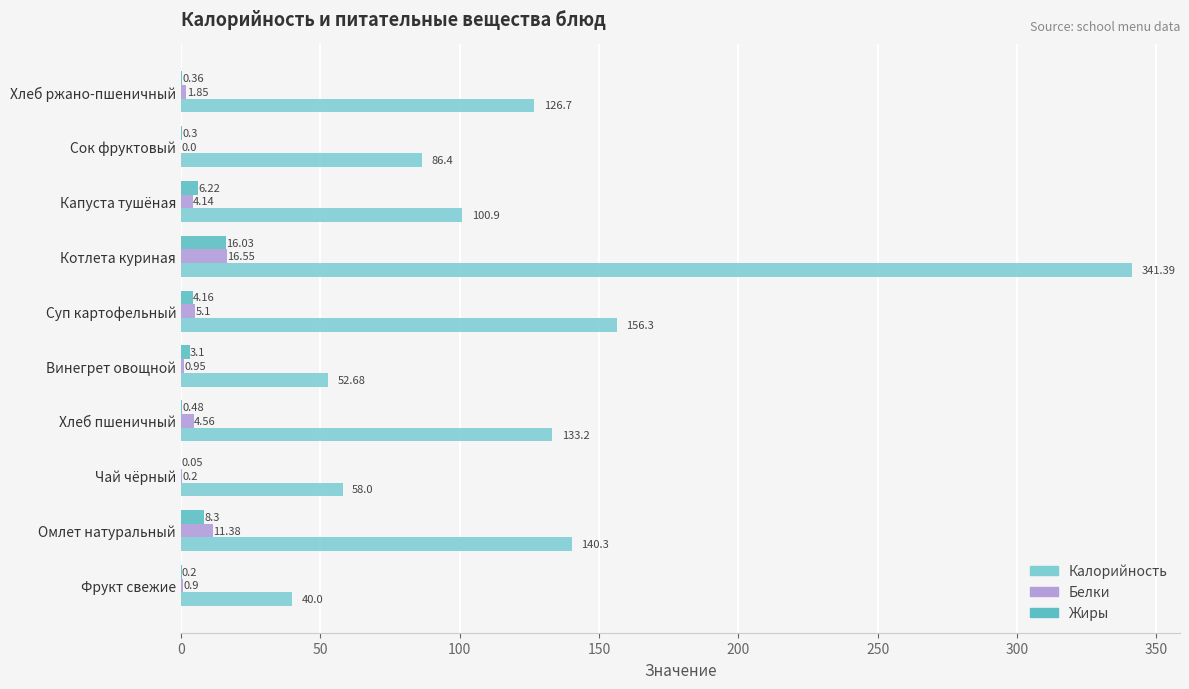

What is the maximum value shown in the chart?

341.4